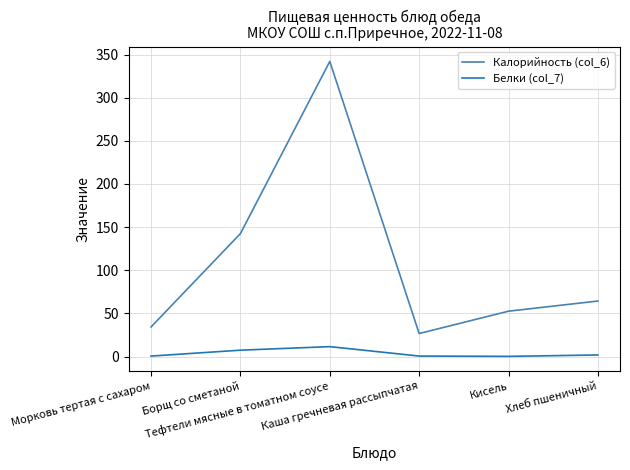

What is the greatest value displayed?

342.0